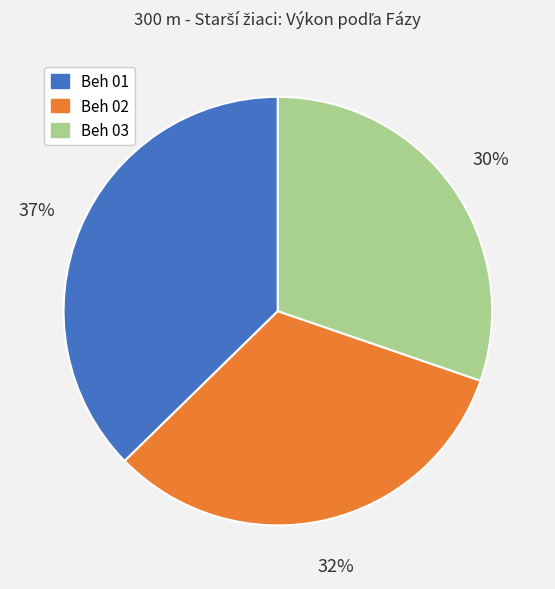

Is there any slice that represents more than half of the pie?

No